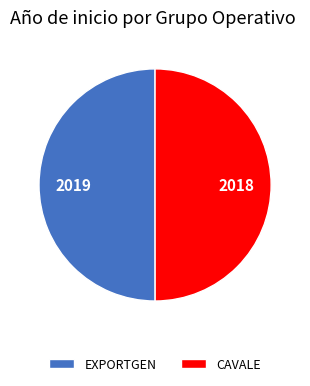

Is the sum of CAVALE and EXPORTGEN greater than half?

Yes